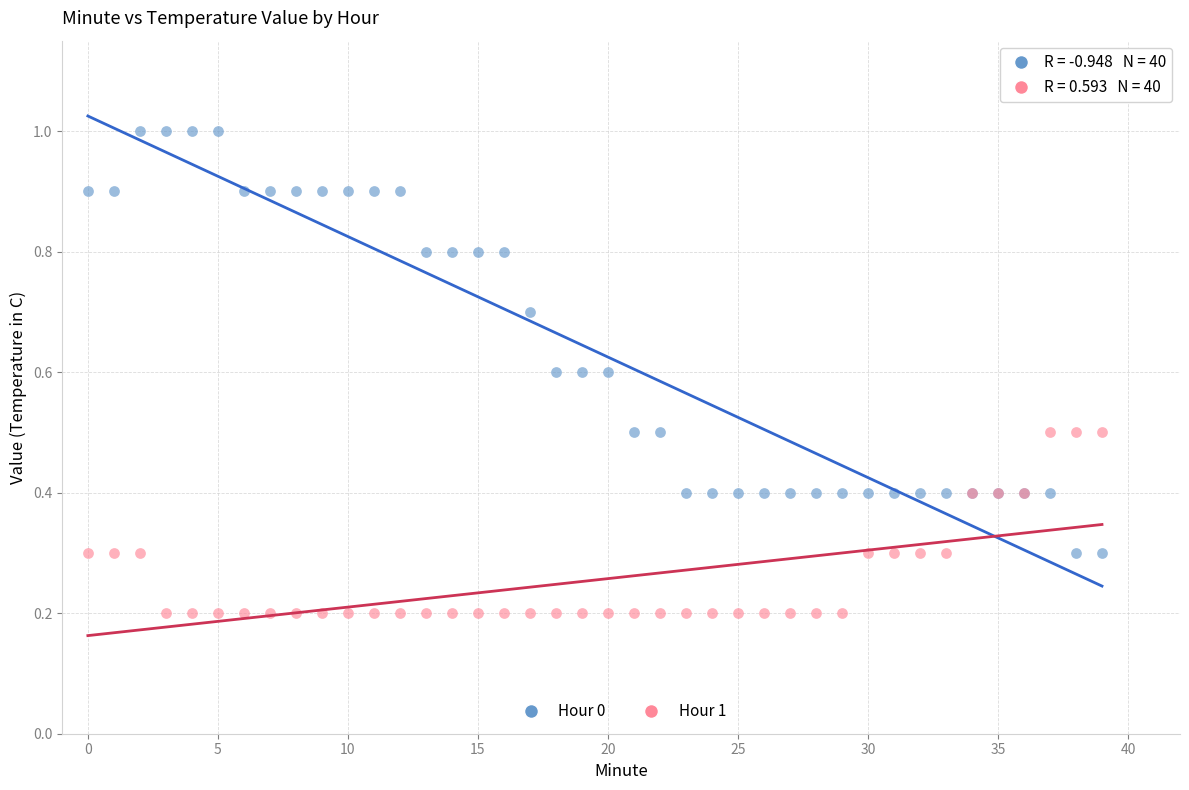

Which series reaches the maximum Y coordinate?

Hour 0